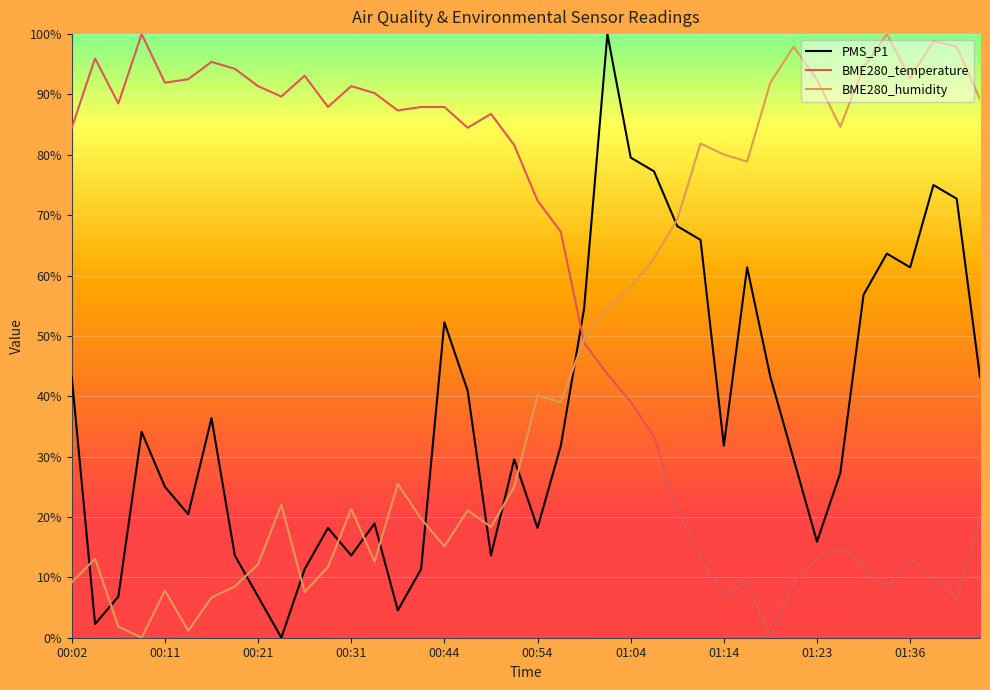

Where do PMS_P1 and BME280_temperature first cross each other?

21 and 22